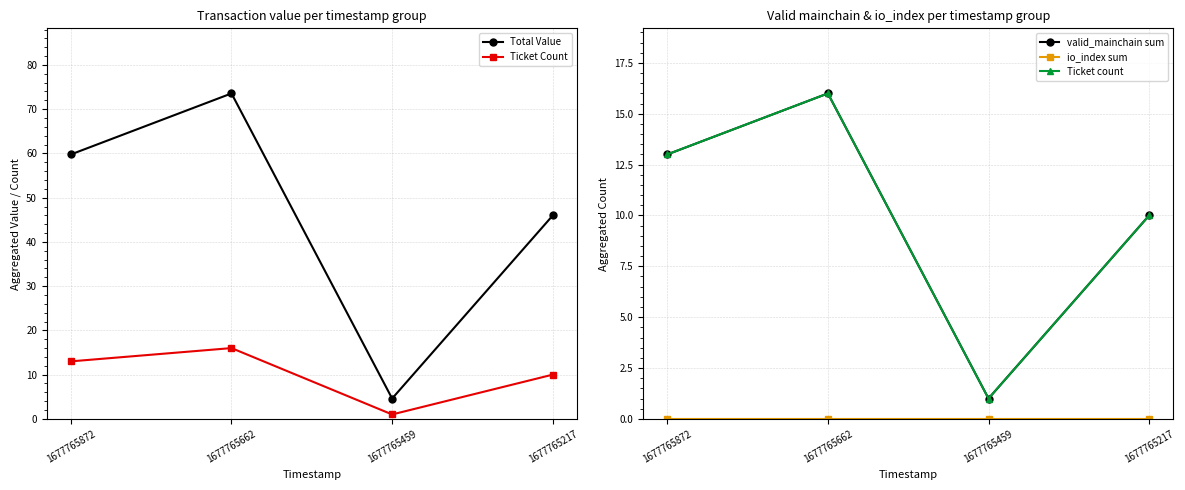

At which label does Ticket Count first exceed 13?

1677765662